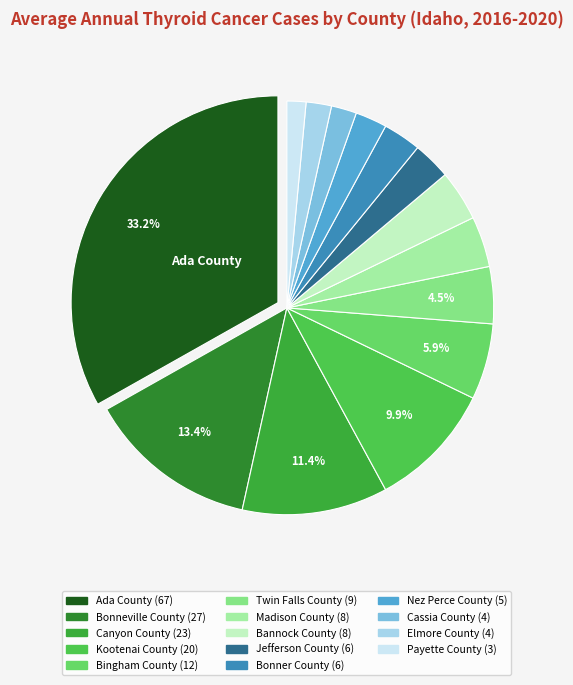

Is there any slice that represents more than half of the pie?

No